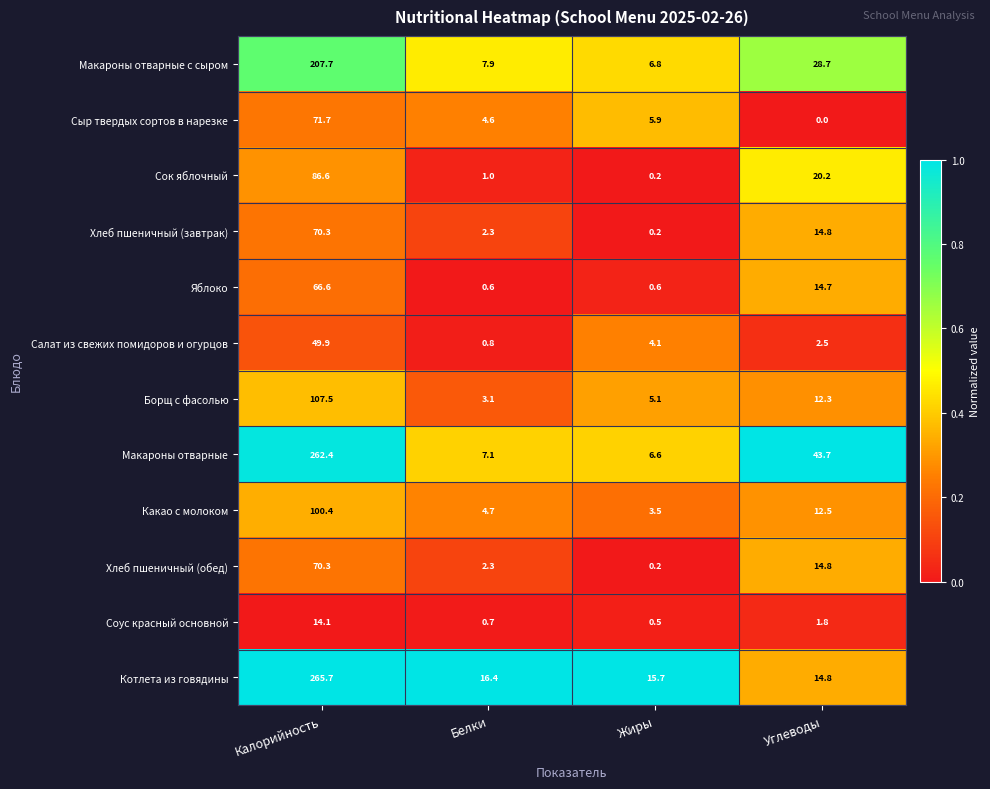

True or false: Какао с молоком has a value of 1.4 at Белки.

False